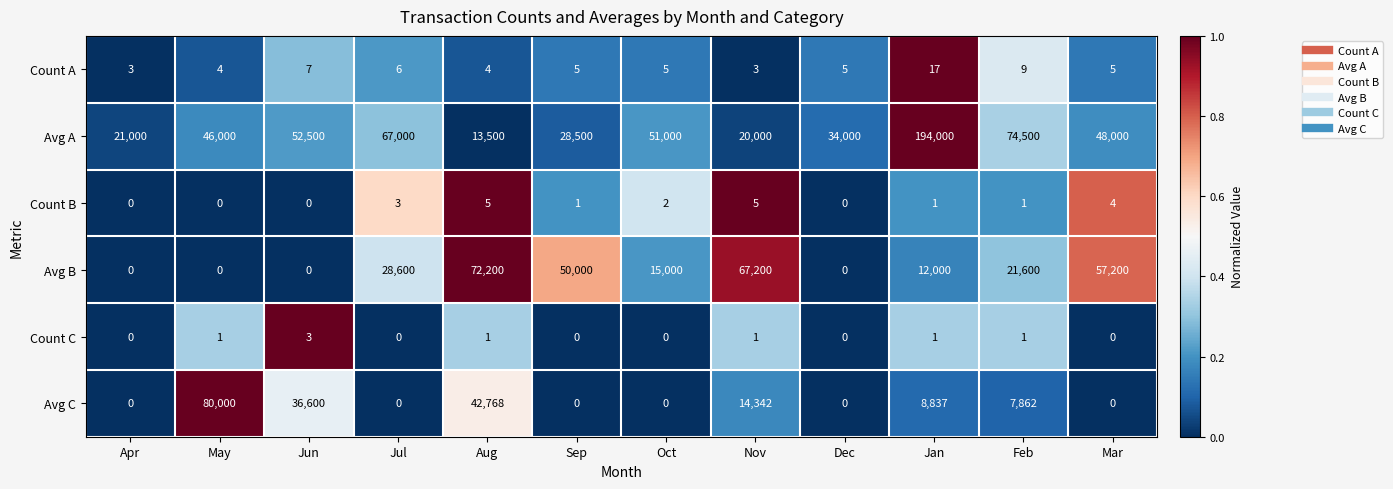

How many series are shown in this chart?

6